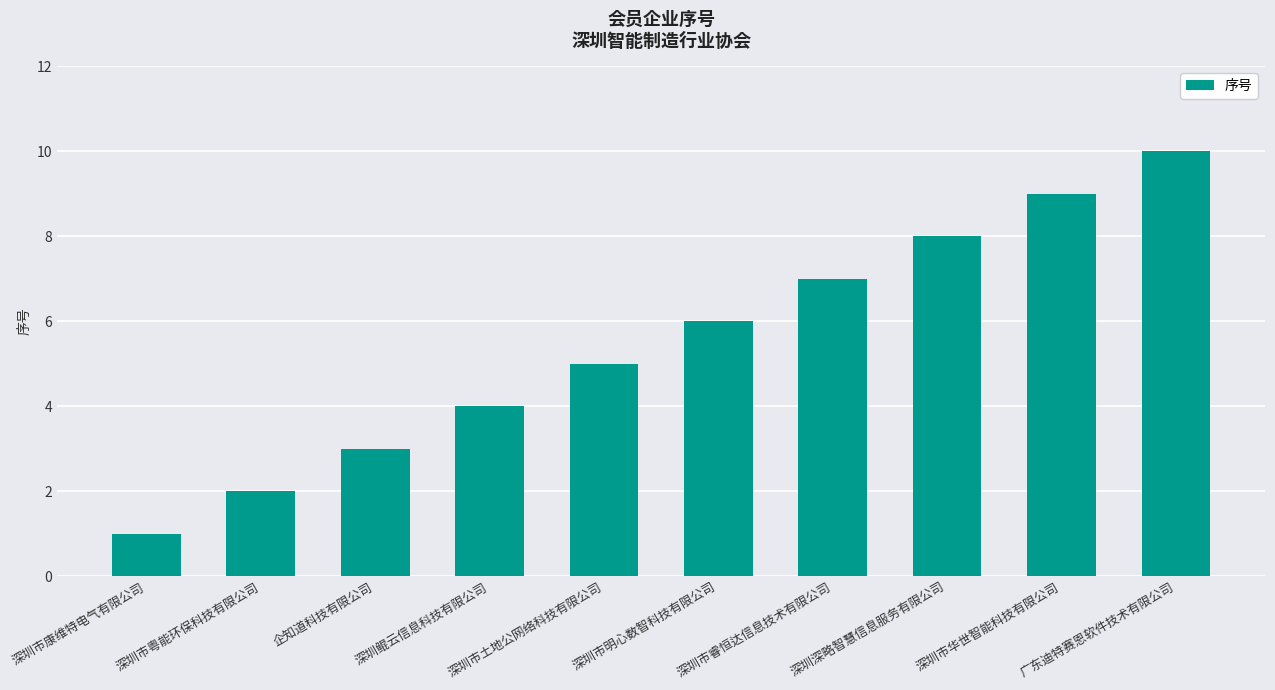

What position from the left is 深圳市明心数智科技有限公司?

6